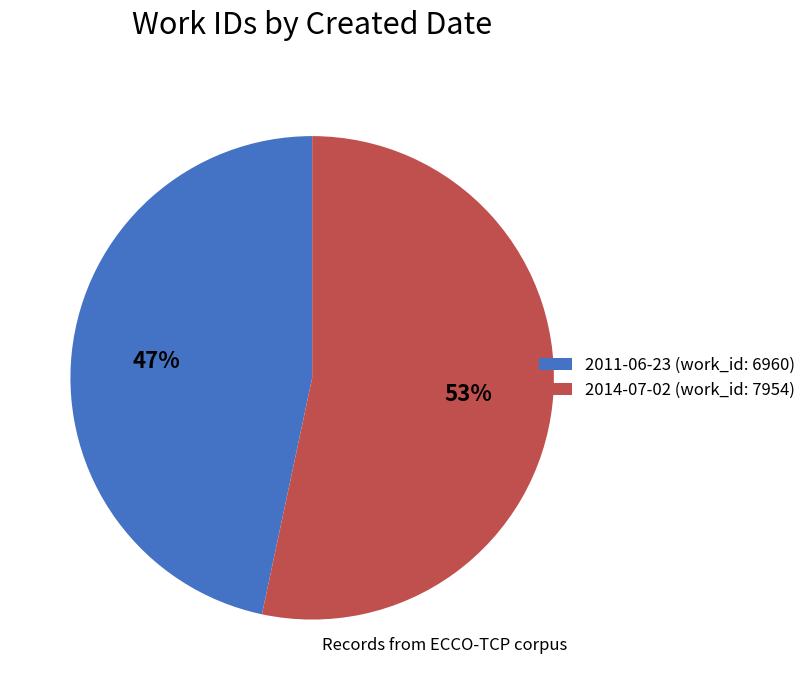

Rank the categories by value from highest to lowest.

2014-07-02, 2011-06-23